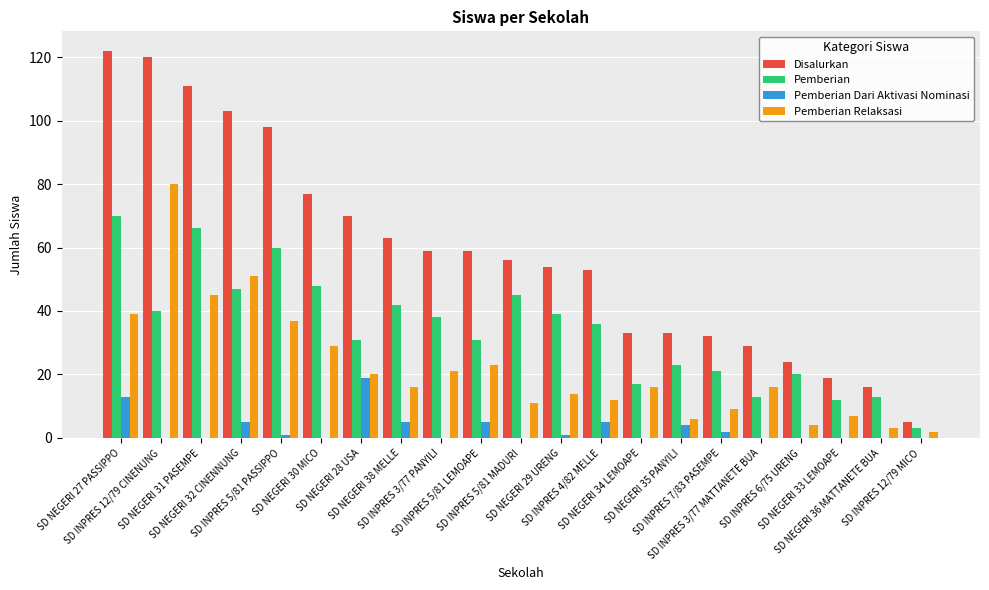

What is the total value across all series at SD NEGERI 28 USA?

140